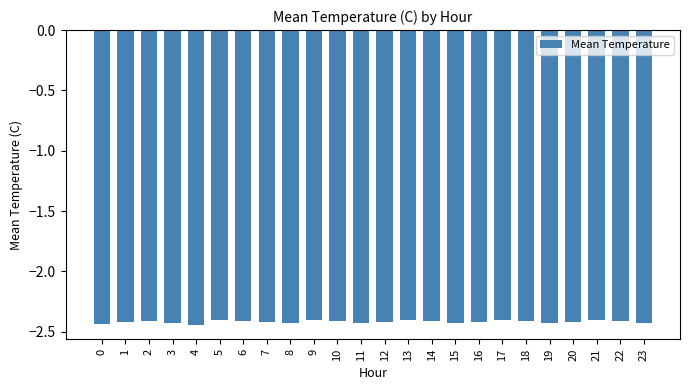

What is the sum of all values?

-58.0